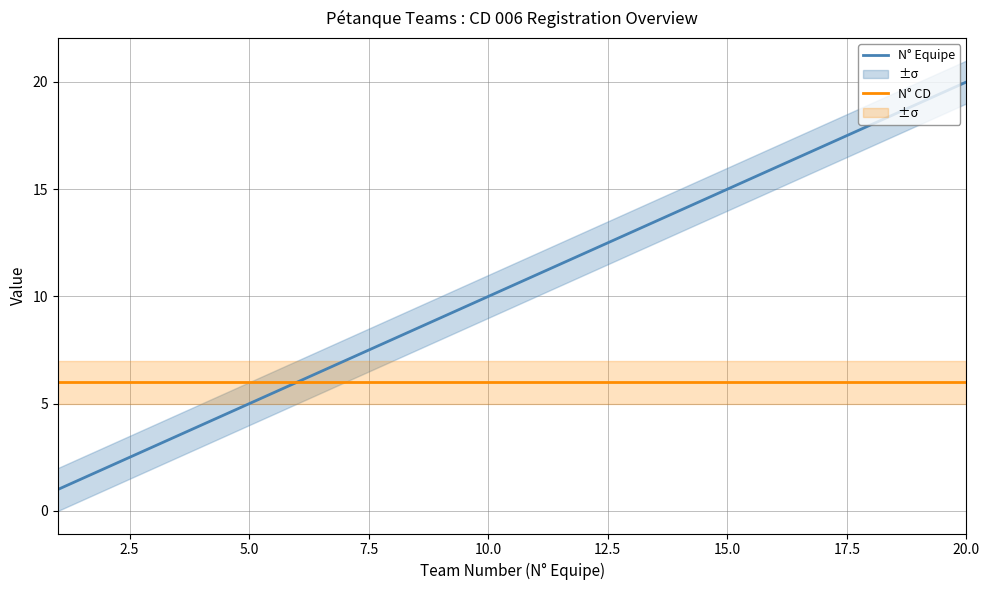

What is the highest value of the N° Equipe series?

20